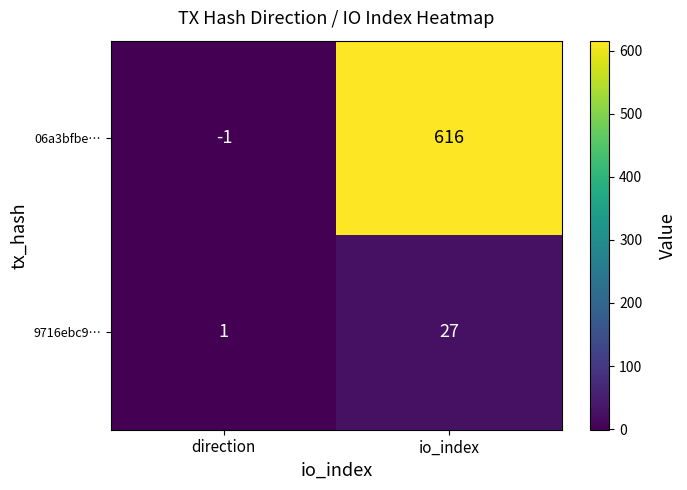

Reading left to right, transcribe all the data shown in this chart.

06a3bfbe…: -1	616
9716ebc9…: 1	27